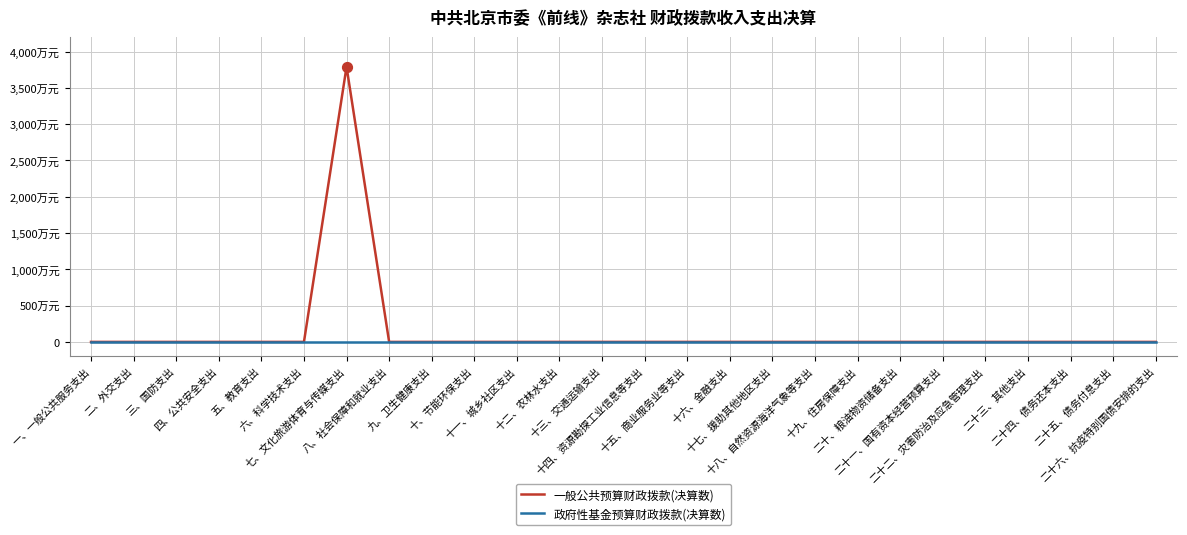

What are all the series names shown in the legend?

一般公共预算财政拨款(决算数), 政府性基金预算财政拨款(决算数)